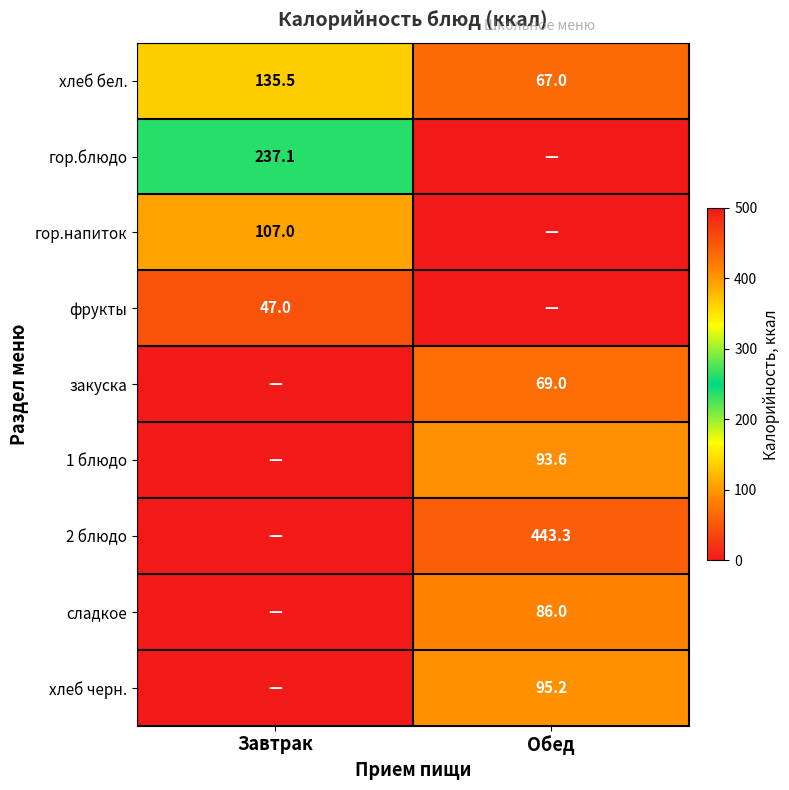

What is the difference between the хлеб бел. values at Завтрак and Обед?

68.5